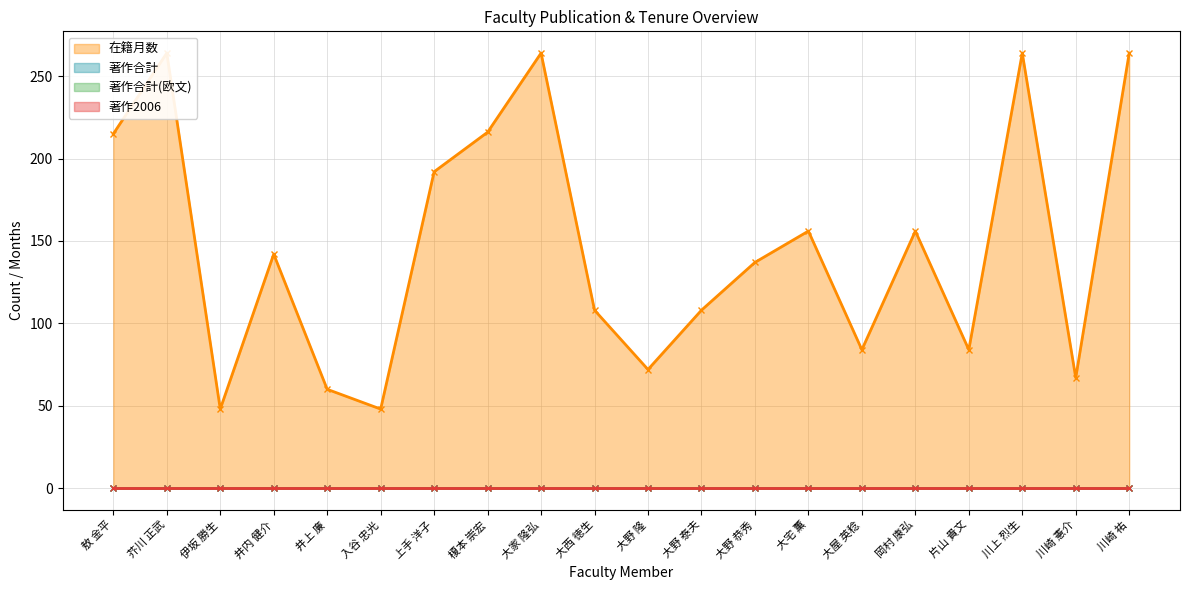

Does the chart display data point markers on the line(s)?

Yes